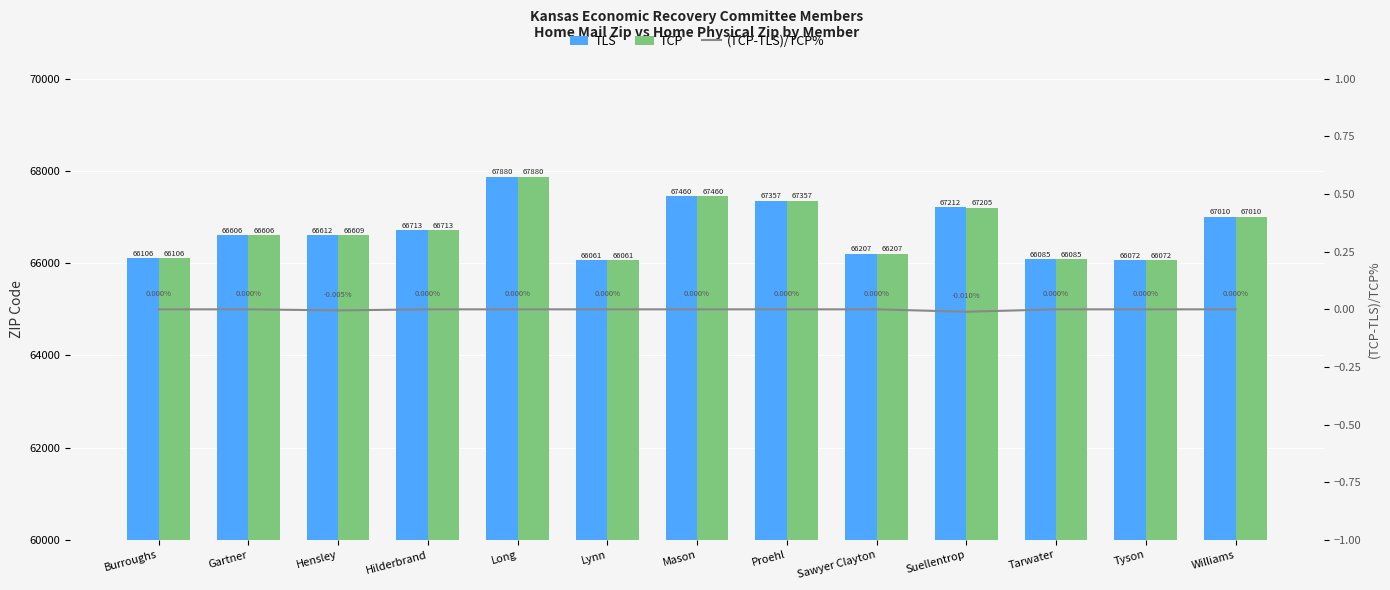

The (TCP-TLS)/TCP% series shows 0.0 at Mason. True or false?

True